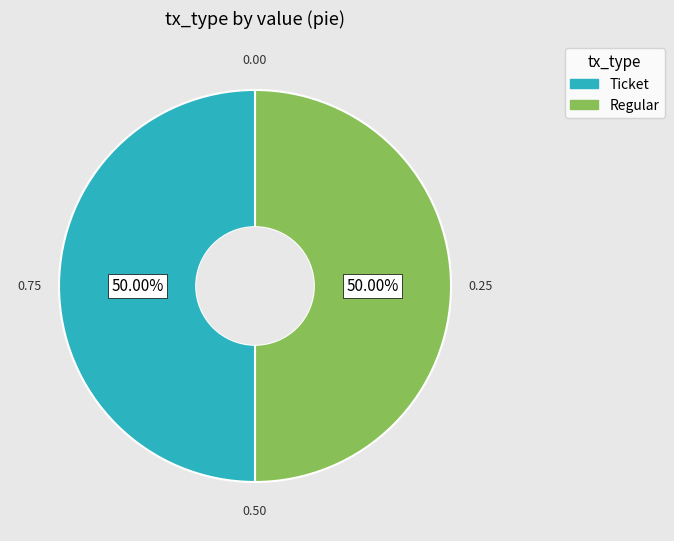

How many segments does this pie chart have?

2